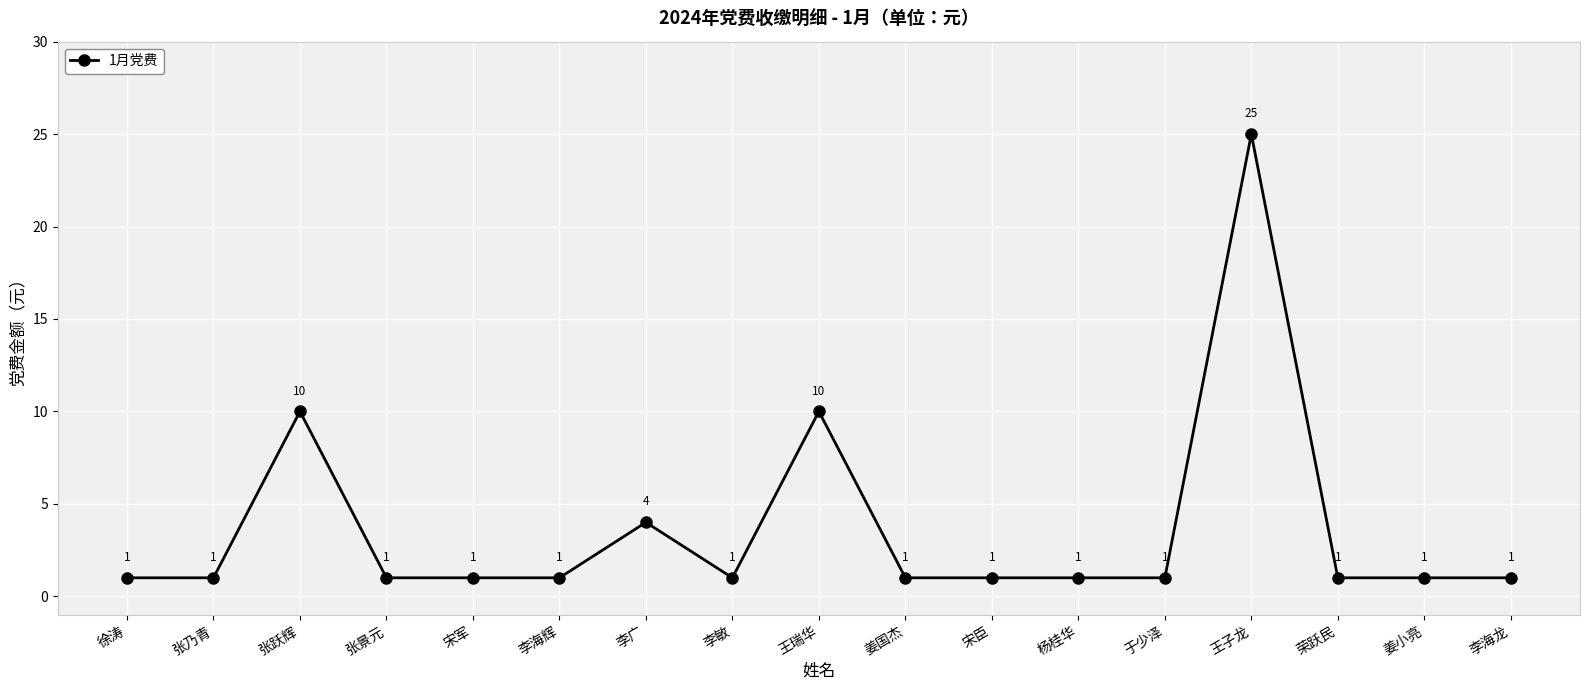

At which category does the chart reach its peak across all series?

王子龙